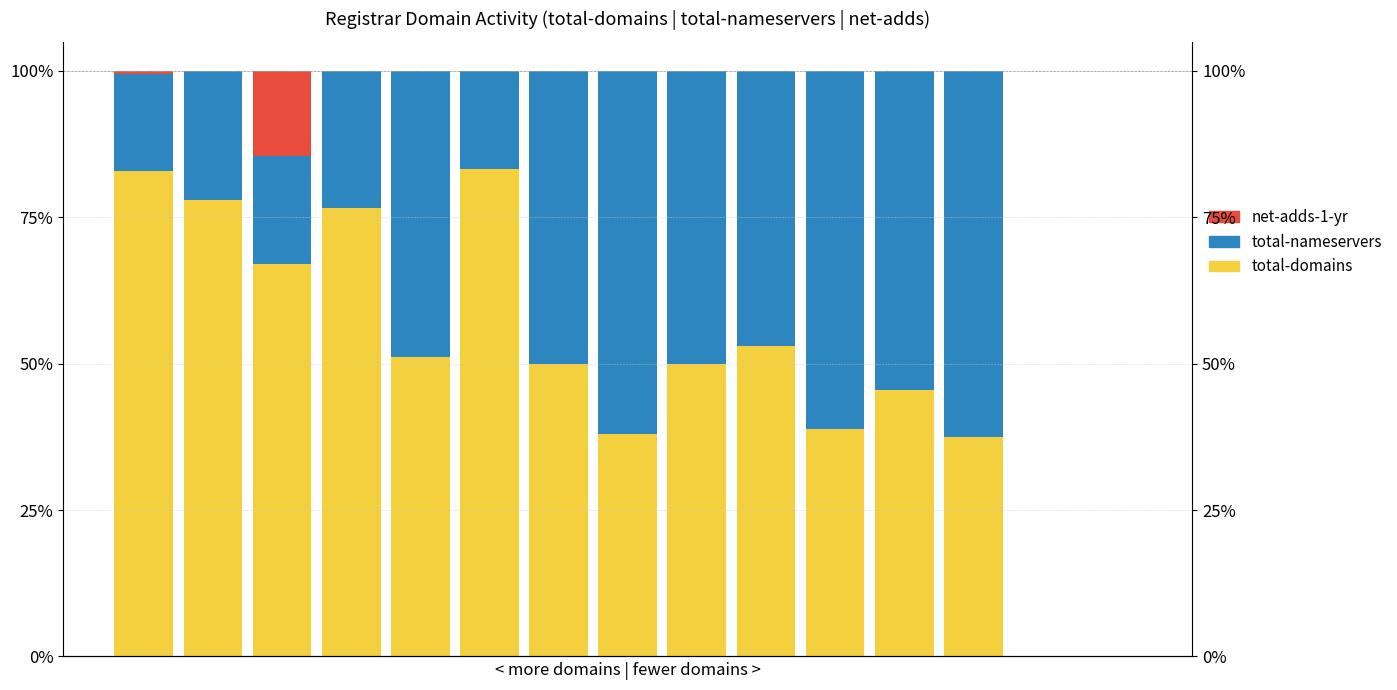

Reading left to right, list all the values displayed in this chart.

total-domains: 0=82.9	1=78.0	2=67.1	3=76.7	4=51.2	5=83.3	6=50.0	7=37.9	8=50.0	9=52.9	10=38.9	11=45.5	12=37.5	13=0.0	14=0.0
total-nameservers: 0=16.6	1=22.0	2=18.5	3=23.3	4=48.8	5=16.7	6=50.0	7=62.1	8=50.0	9=47.1	10=61.1	11=54.5	12=62.5	13=0.0	14=0.0
net-adds-1-yr: 0=0.5	1=0.0	2=14.5	3=0.0	4=0.0	5=0.0	6=0.0	7=0.0	8=0.0	9=0.0	10=0.0	11=0.0	12=0.0	13=0.0	14=0.0